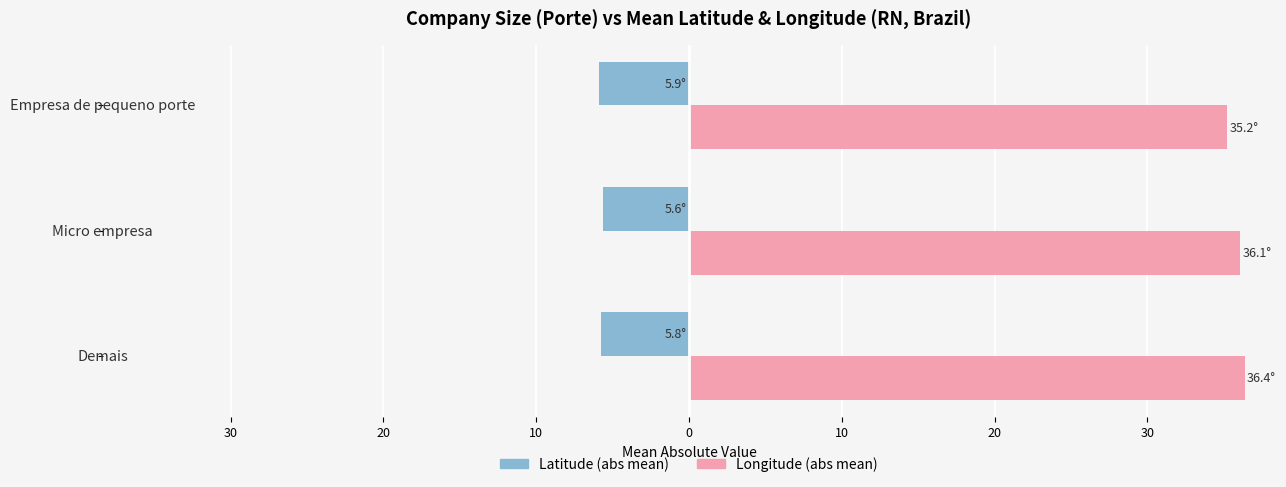

What are all the series names shown in the legend?

Latitude (abs mean), Longitude (abs mean)